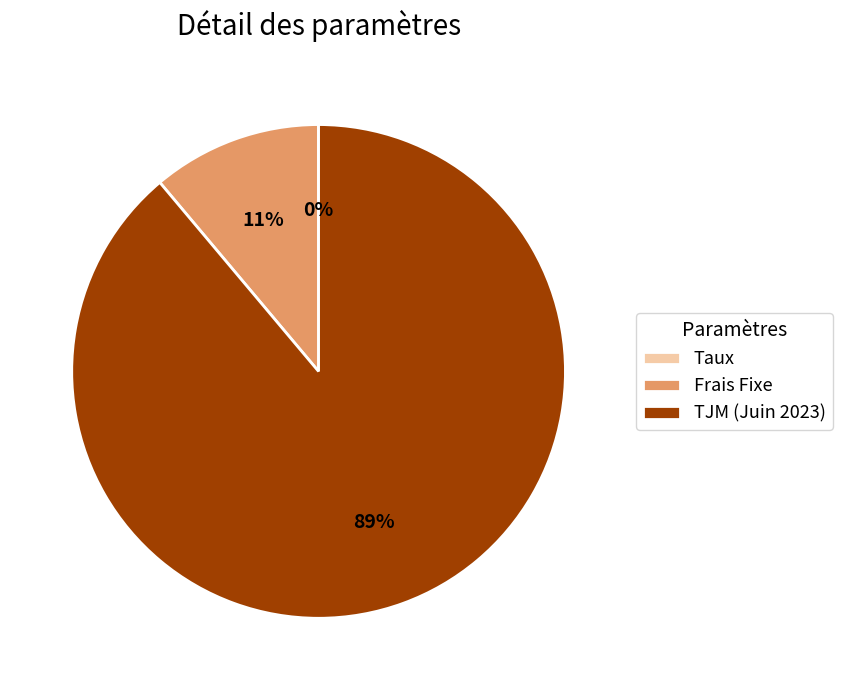

Is there a majority slice in this chart?

Yes